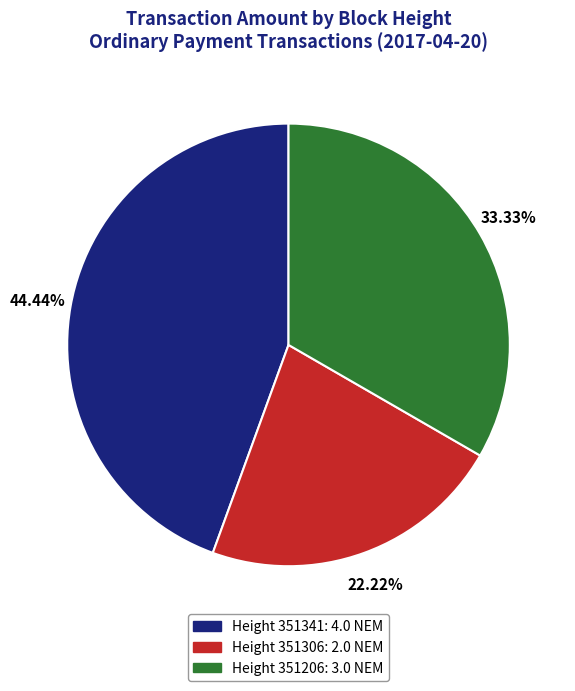

Does any single category account for the majority?

No